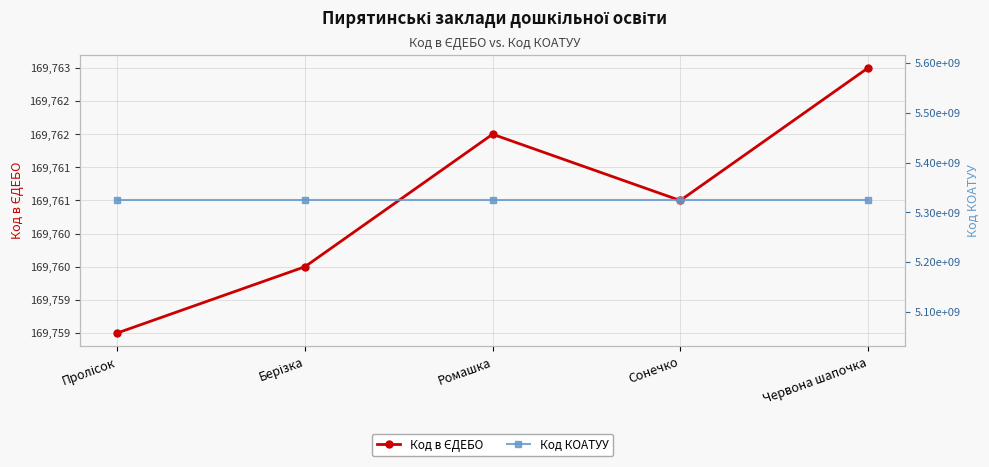

True or false: Код в ЄДЕБО and Код КОАТУУ cross at least once.

False